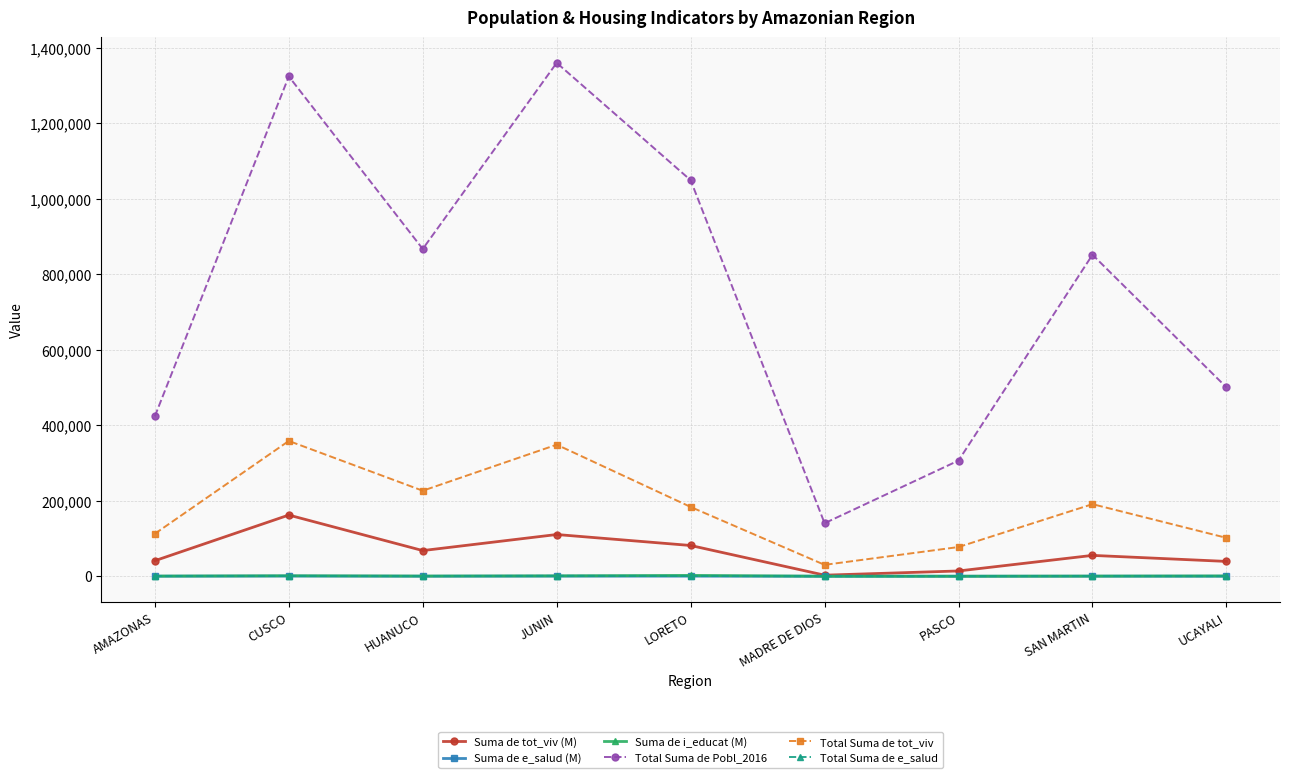

The value of Total Suma de tot_viv at HUANUCO is 226576. True or false?

True